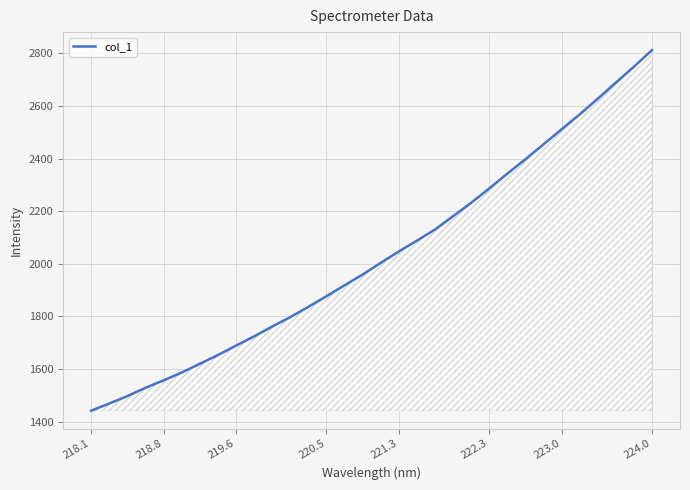

How many lines are shown in the chart?

1